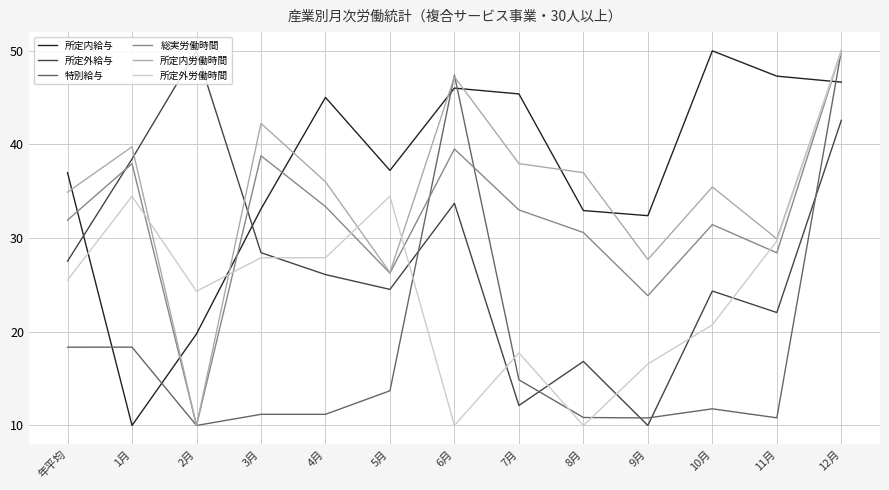

Is this an area chart (filled region under the line)?

No